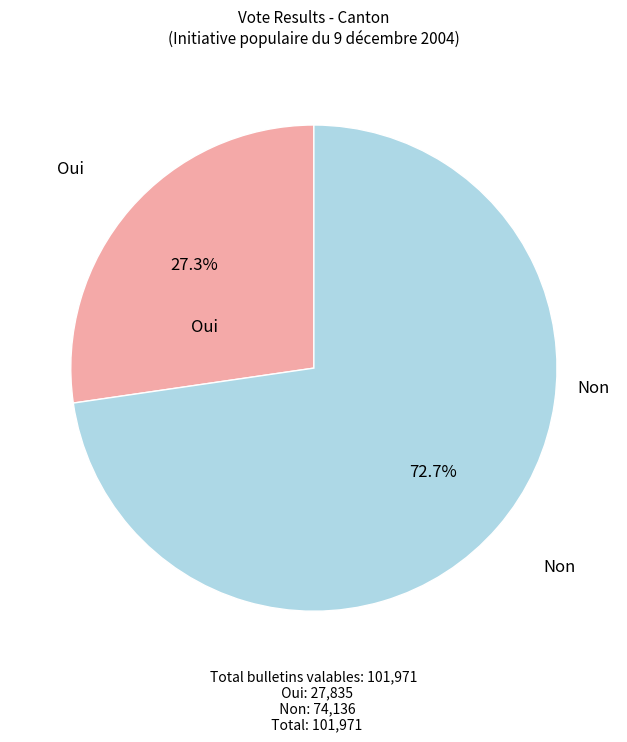

Rank the categories by value from highest to lowest.

Non, Oui